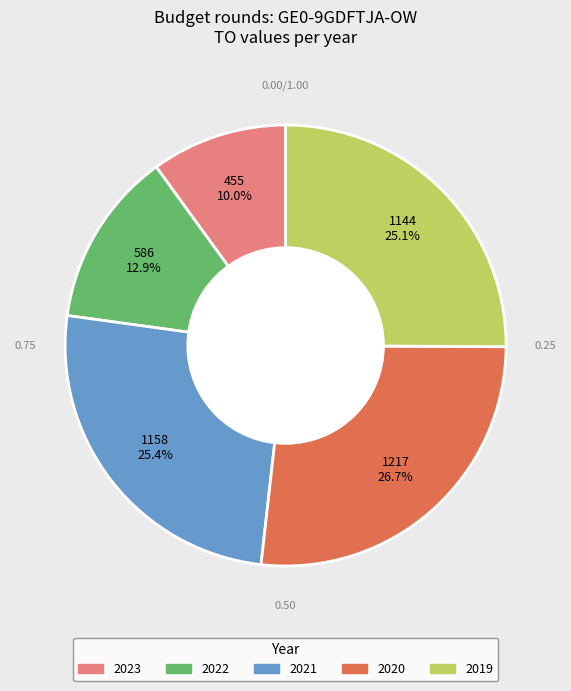

Is it true that 2020 is 38% of the pie?

False